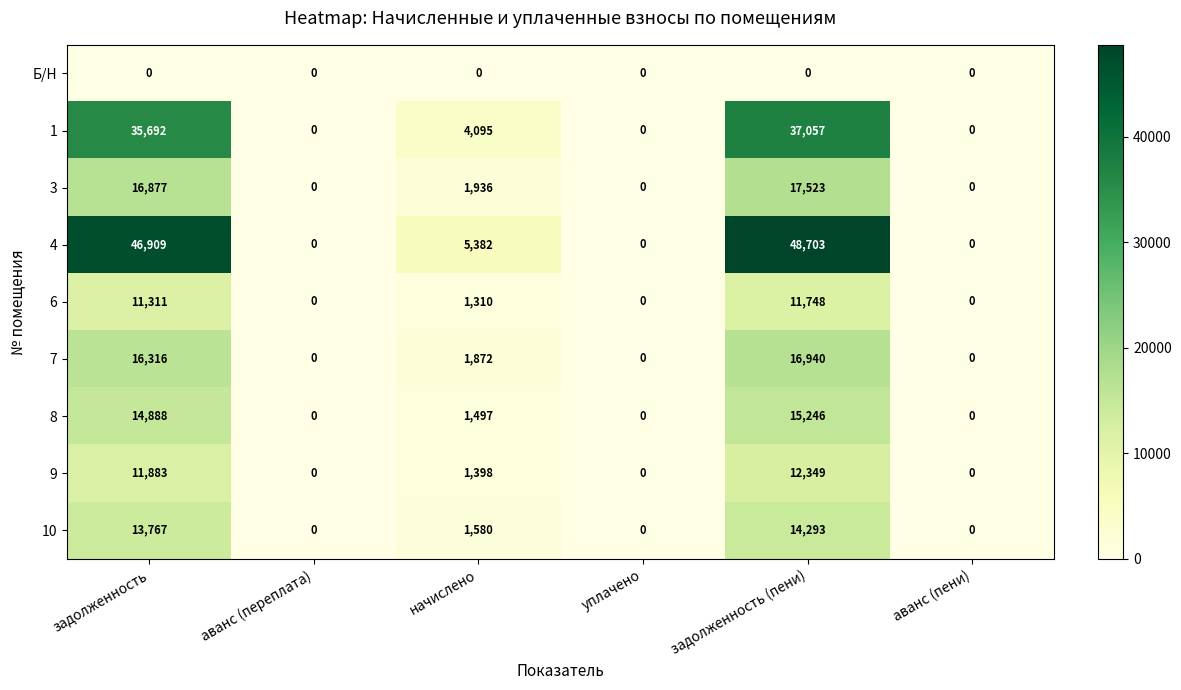

Rank the series by their maximum value, from lowest to highest.

Б/Н, 6, 9, 10, 8, 7, 3, 1, 4